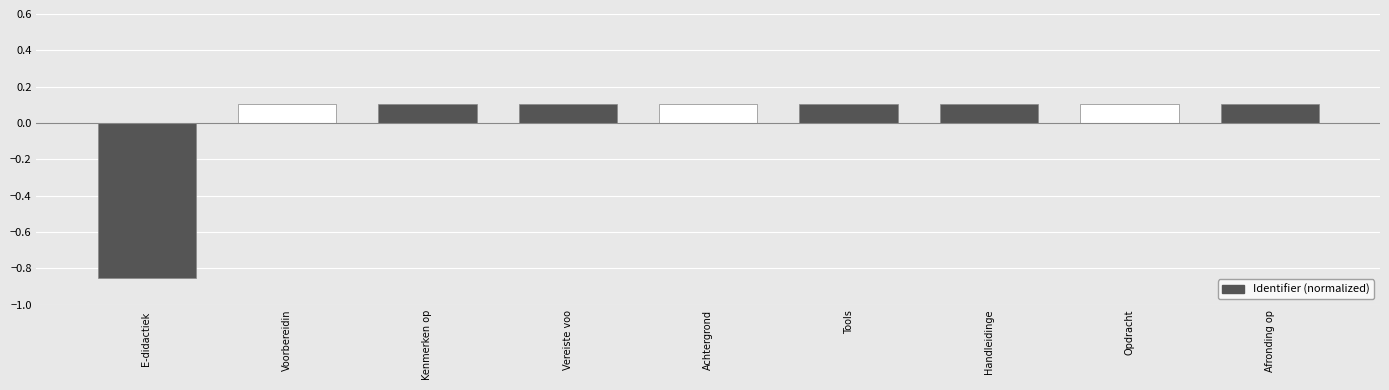

Count the values in the range 0 to 1.

8